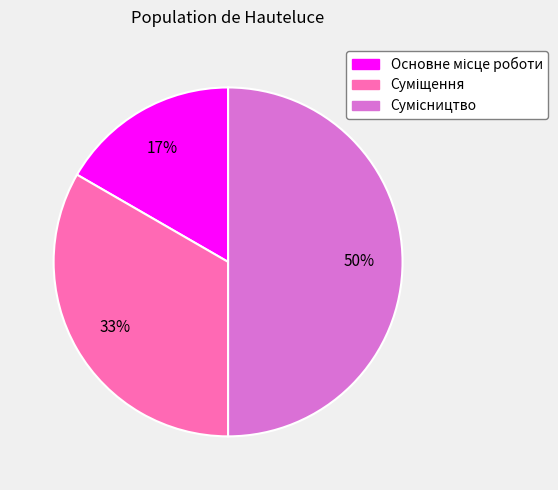

To the nearest percent, what is the difference between the largest and smallest slice percentages?

33%